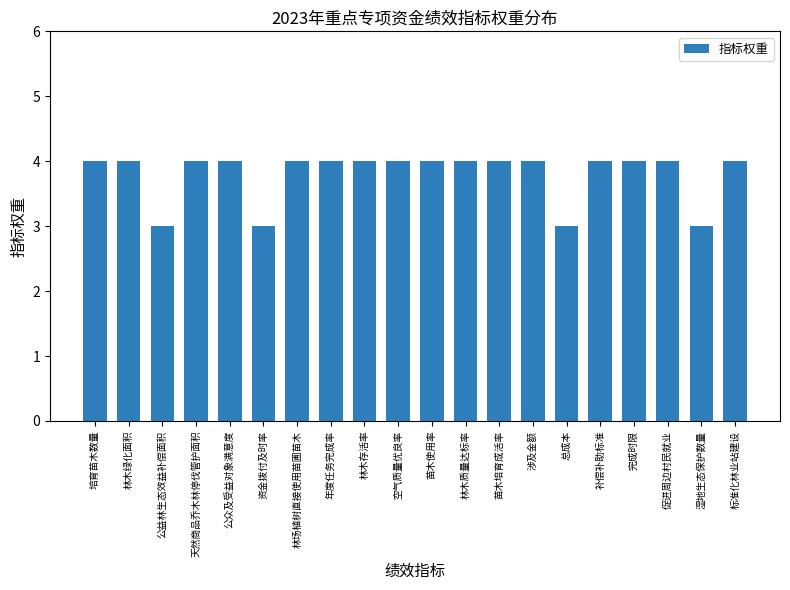

What is the minimum value shown in the chart?

3